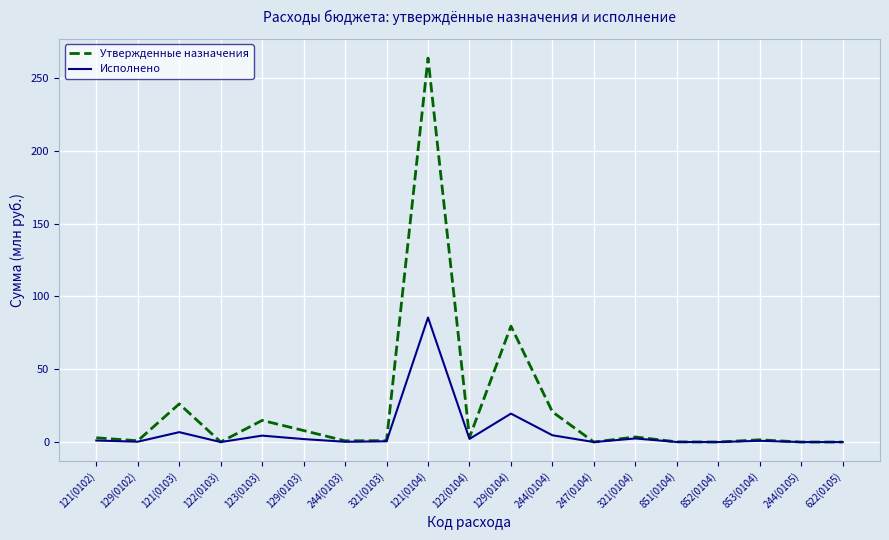

At which label is Утвержденные назначения closest to 131?

129(0104)